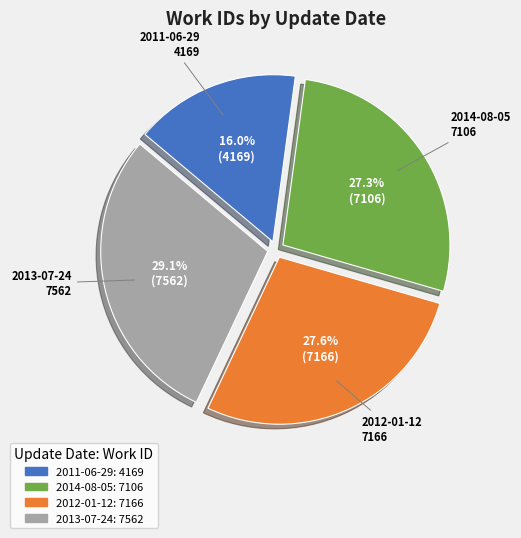

Which slice is the largest?

2013-07-24